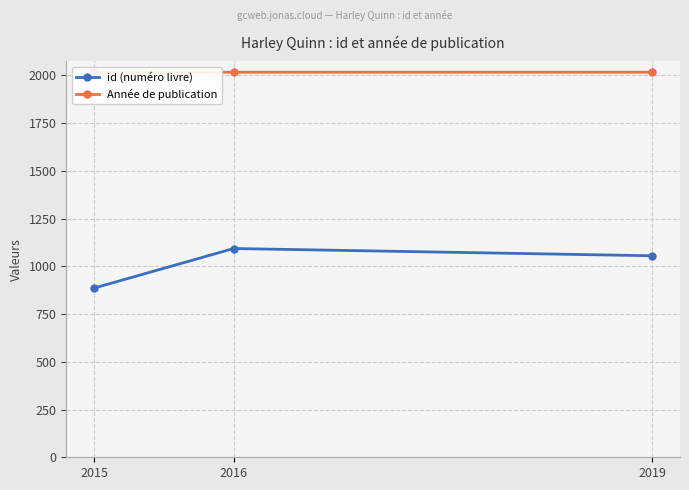

Which series has the largest range (max minus min)?

id (numéro livre)